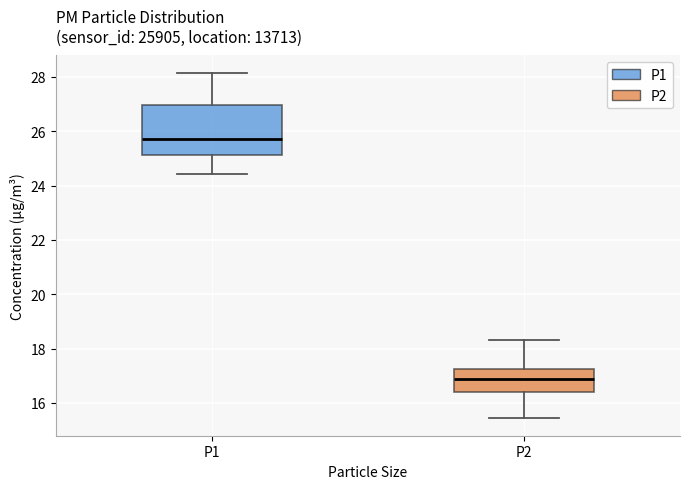

Reading left to right, transcribe this box plot: for each box, give where its median line is, the range the box spans, and where its two whiskers end, as read against the y-axis. The values are not printed on the chart, so give them approximately, as read against the axis.

P1: median 25.8, box 25.2 to 27.0, whiskers 24.4 to 28.2
P2: median 16.8, box 16.4 to 17.2, whiskers 15.4 to 18.4